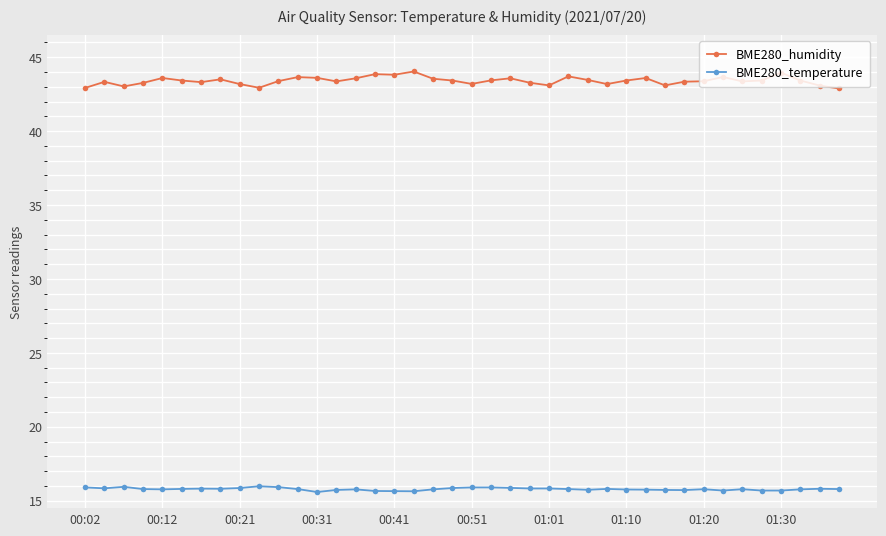

True or false: BME280_temperature and BME280_humidity intersect in this chart.

False